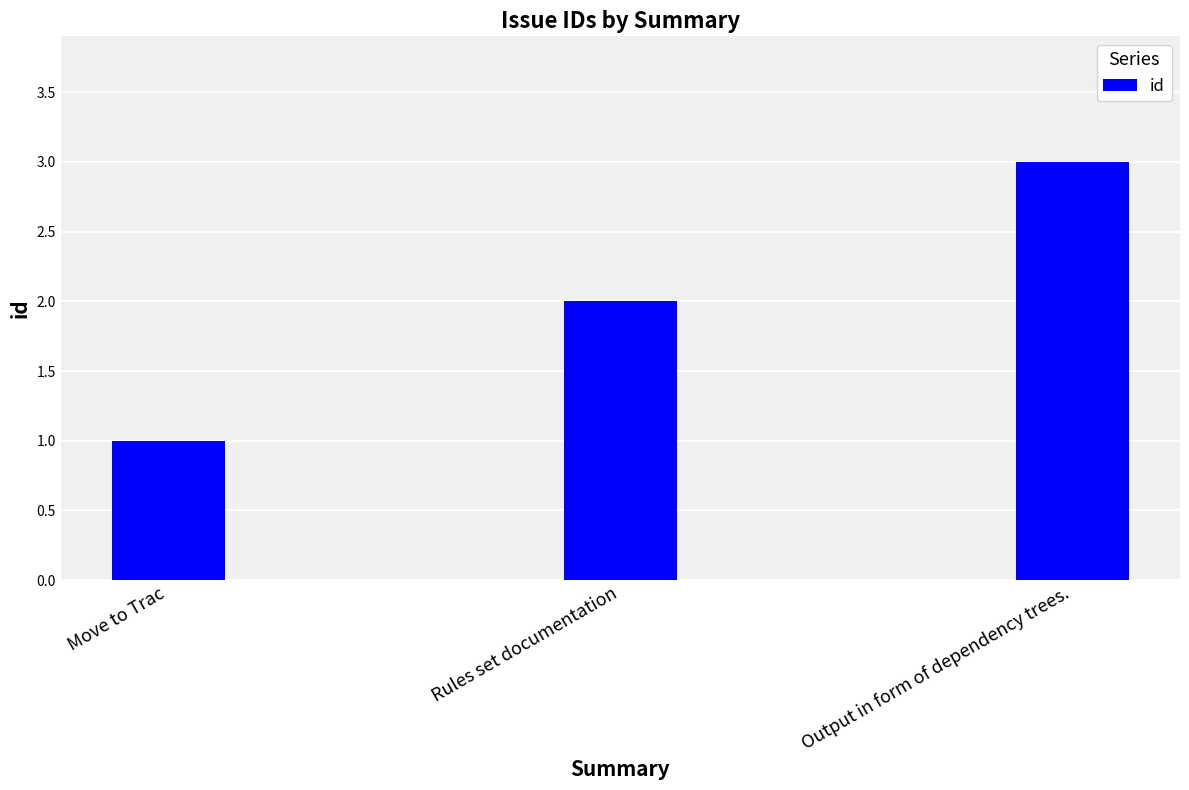

True or false: the data shows 2 at Output in form of dependency trees..

False